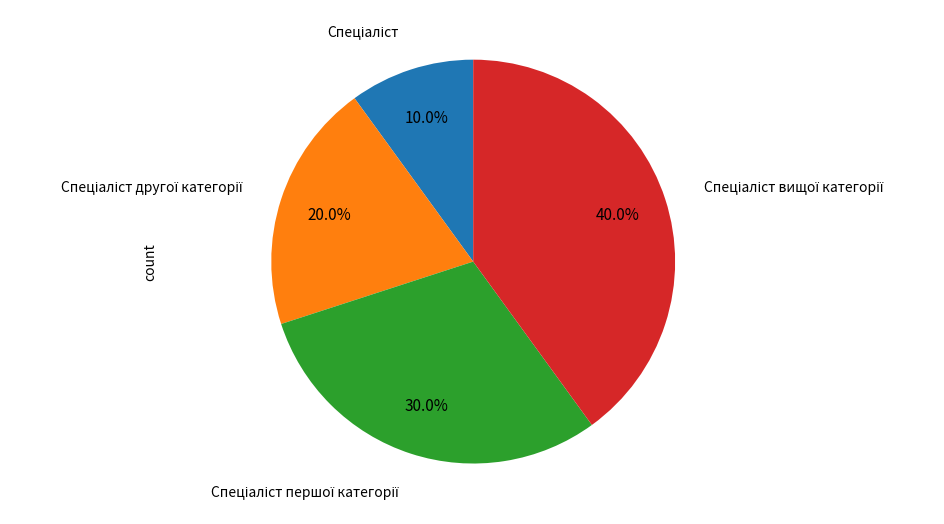

Does any single category account for the majority?

No